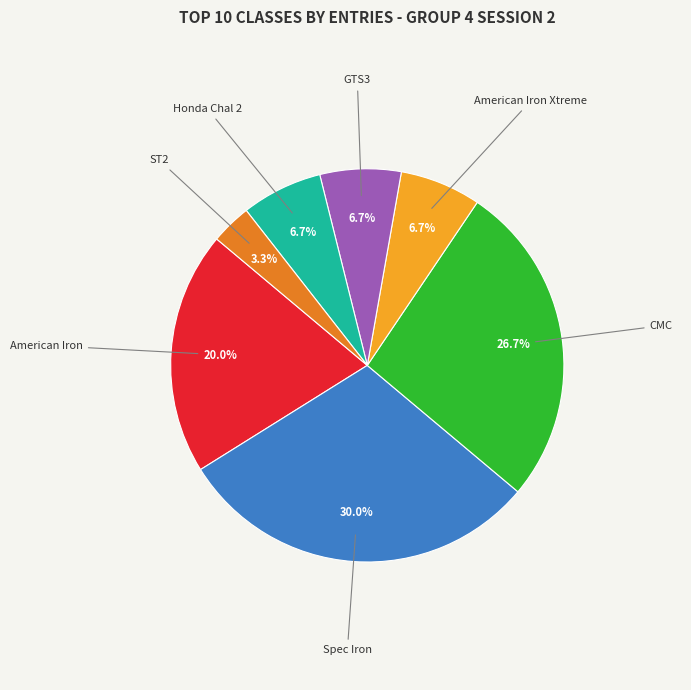

Is ST2 the majority of the pie?

No